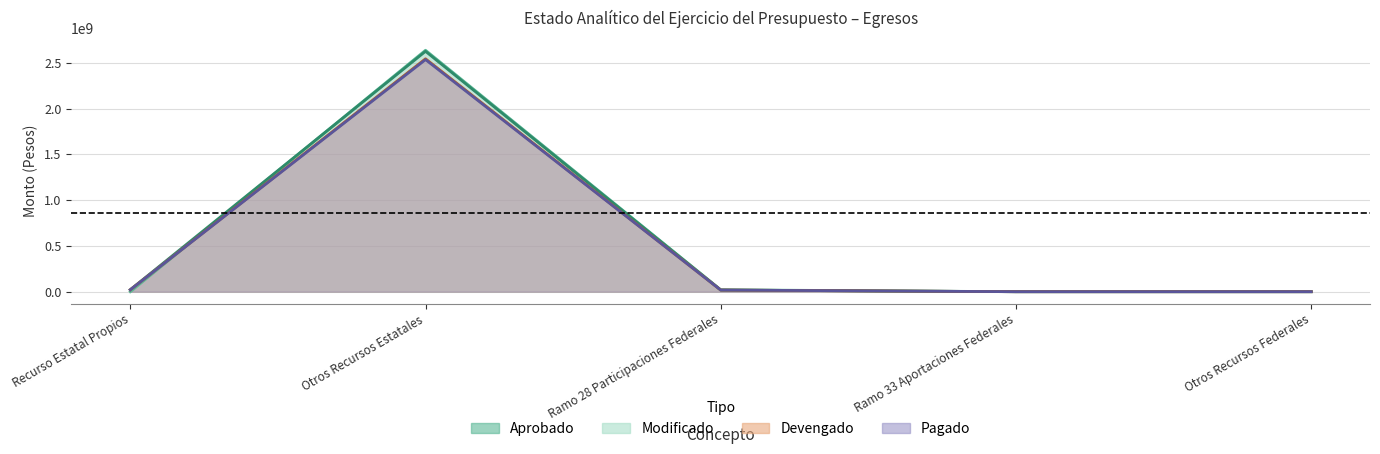

List the series in order of their peak value, highest first.

Aprobado, Modificado, Devengado, Pagado